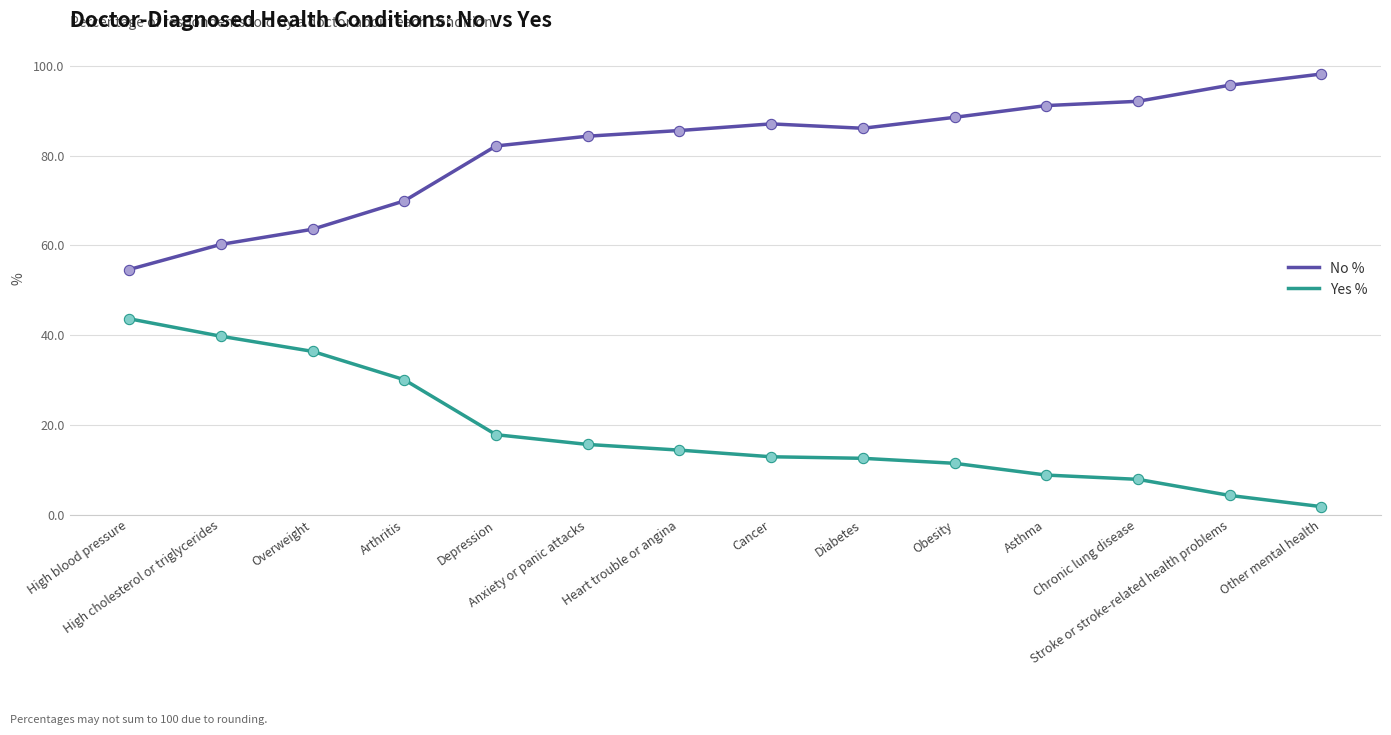

Is the value of No % at High blood pressure greater than the value of Yes % at Cancer?

Yes